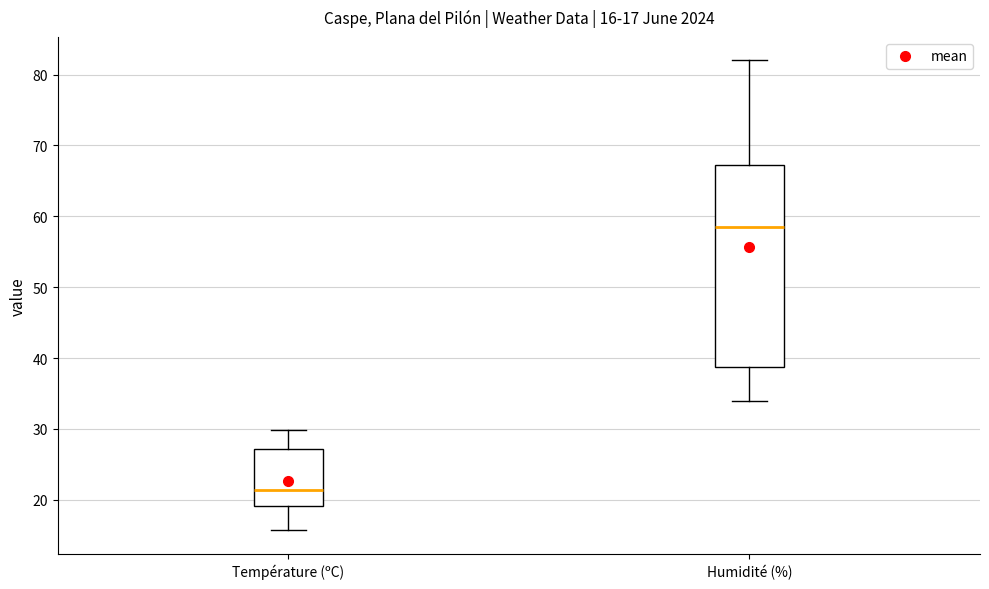

Which box has the lowest median line?

Température (ºC)